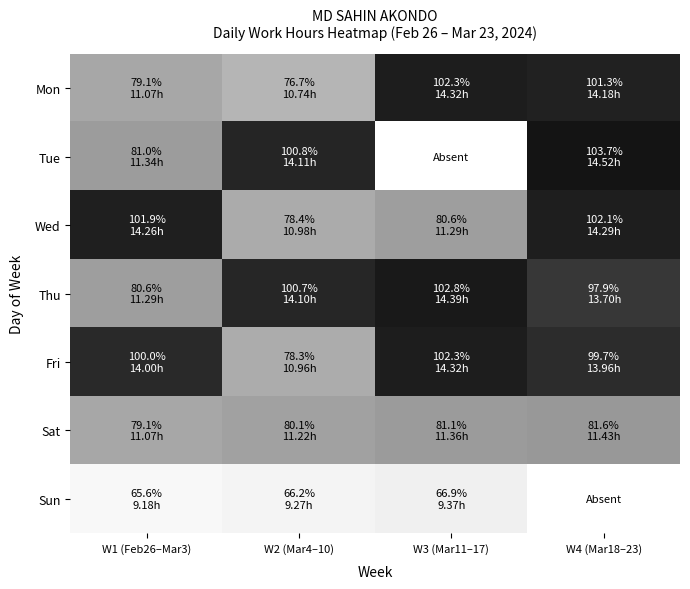

Which series has the largest range (max minus min)?

Mon